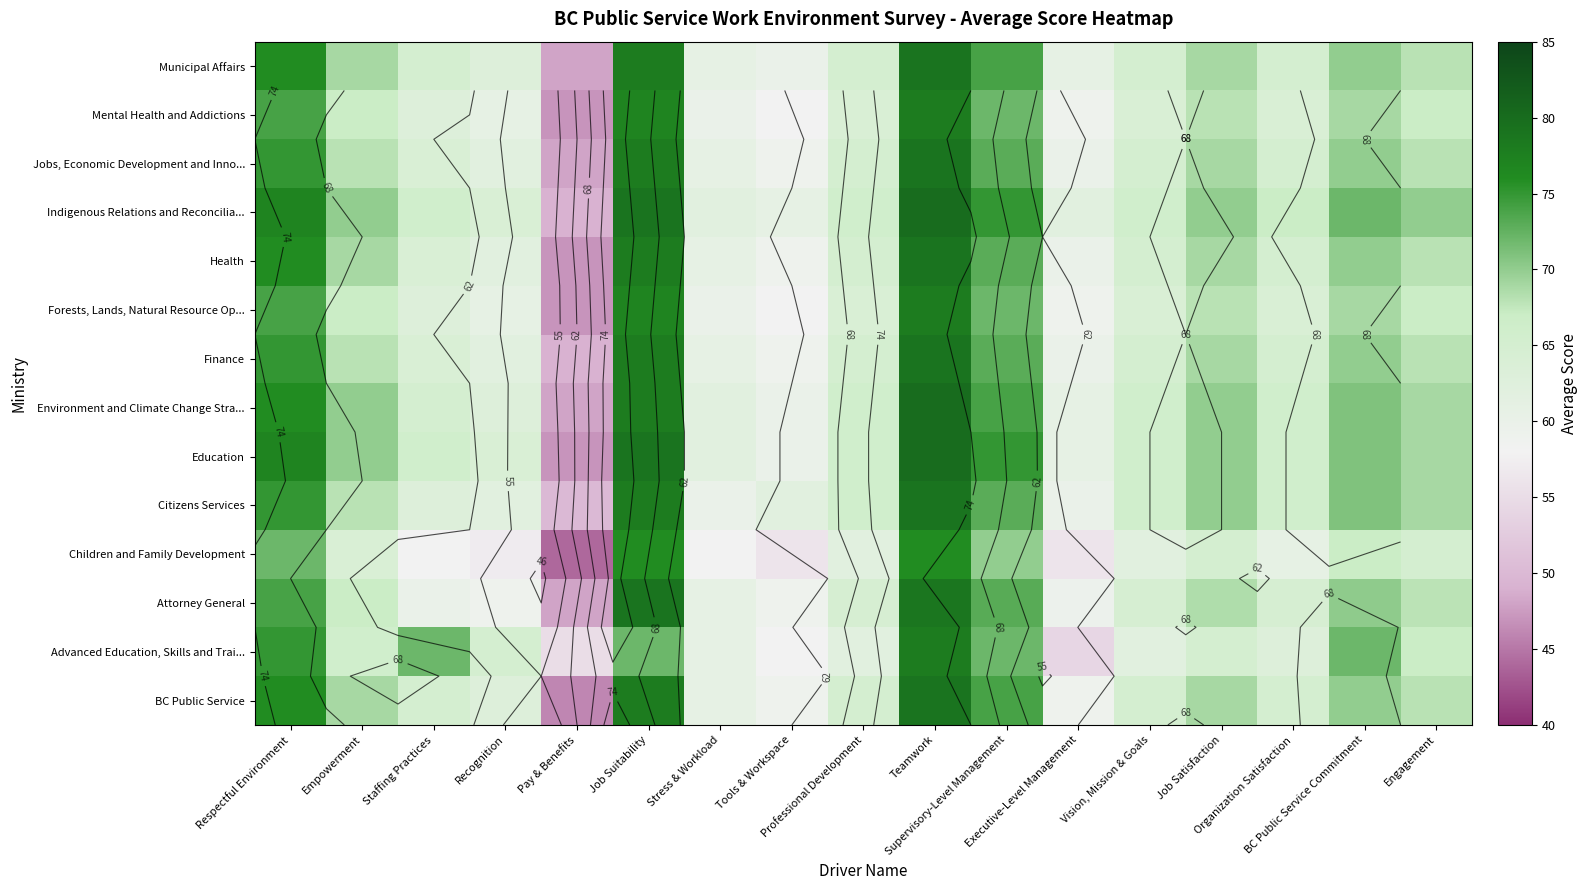

Is the value of Indigenous Relations and Reconcilia... at Job Suitability greater than the value of Municipal Affairs at Empowerment?

Yes